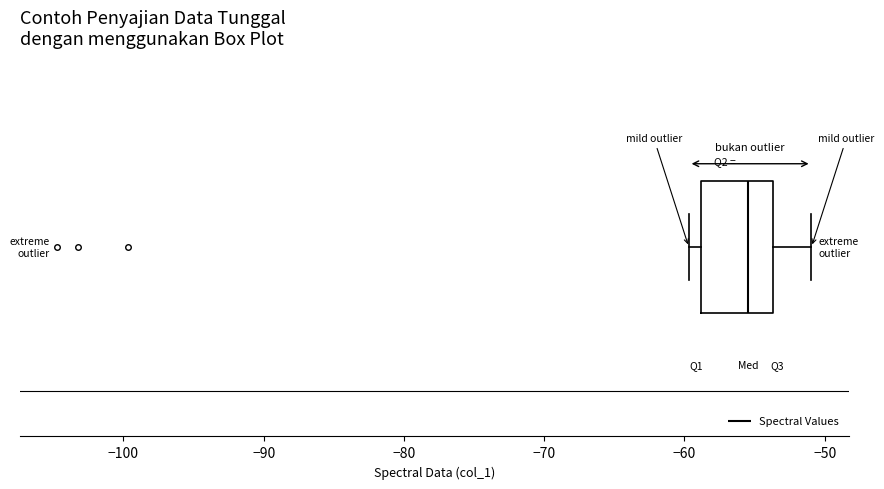

Read this box plot against the x-axis: the position of the median line, the range covered by the box, and the ends of both whiskers. The values are not printed on the chart, so give them approximately, as read against the axis.

median -55, box -59 to -54, whiskers -60 to -51